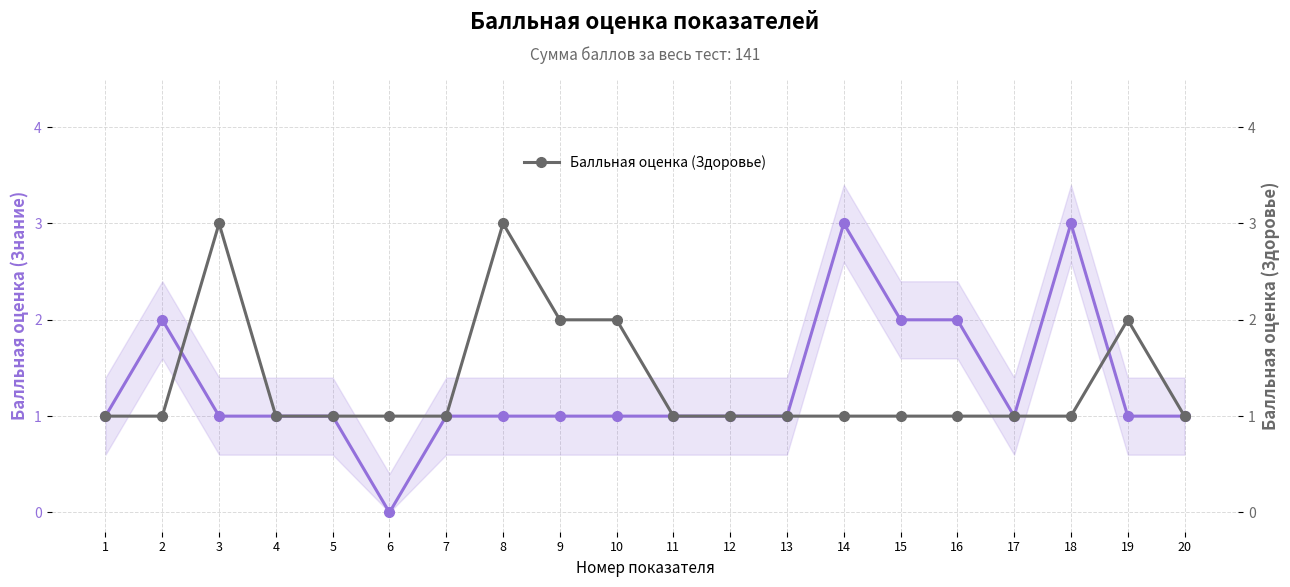

At how many categories does at least one series exceed 1?

10